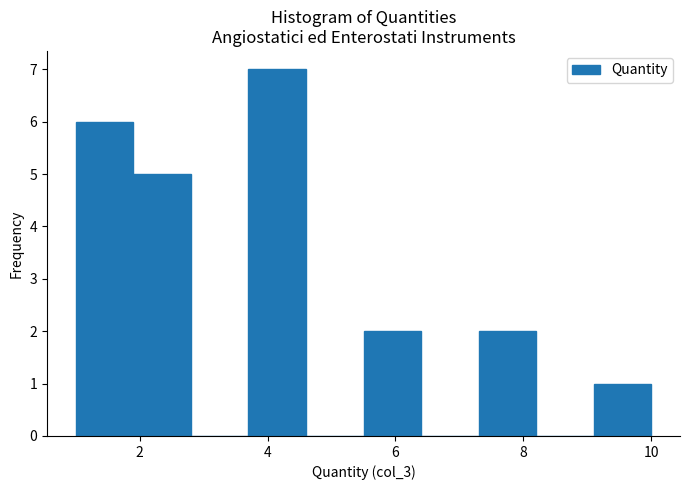

Reading left to right, transcribe this chart: for each bar, give the range it covers on the x-axis and its height. Neither the bar edges nor the heights are printed on the chart, so give them approximately, as read against the axes.

1.0 to 1.9: 6
1.9 to 2.8: 5
2.8 to 3.7: 0
3.7 to 4.6: 7
4.6 to 5.5: 0
5.5 to 6.4: 2
6.4 to 7.3: 0
7.3 to 8.2: 2
8.2 to 9.1: 0
9.1 to 10.0: 1